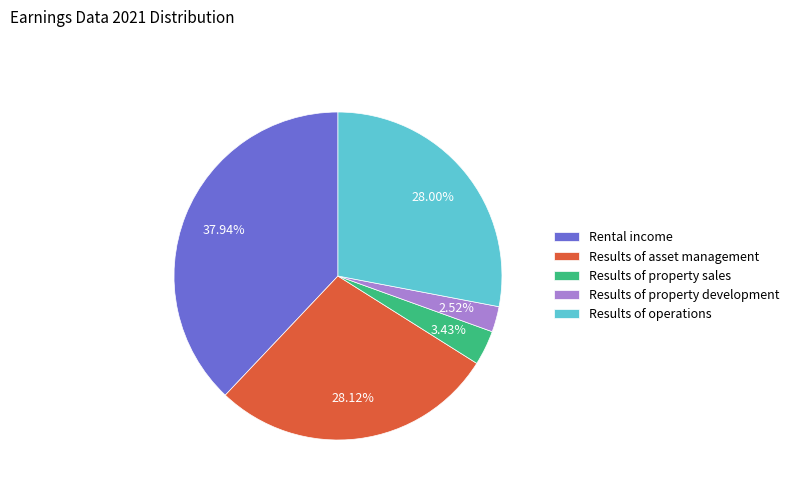

Is it true that Results of property sales is 3% of the pie?

True